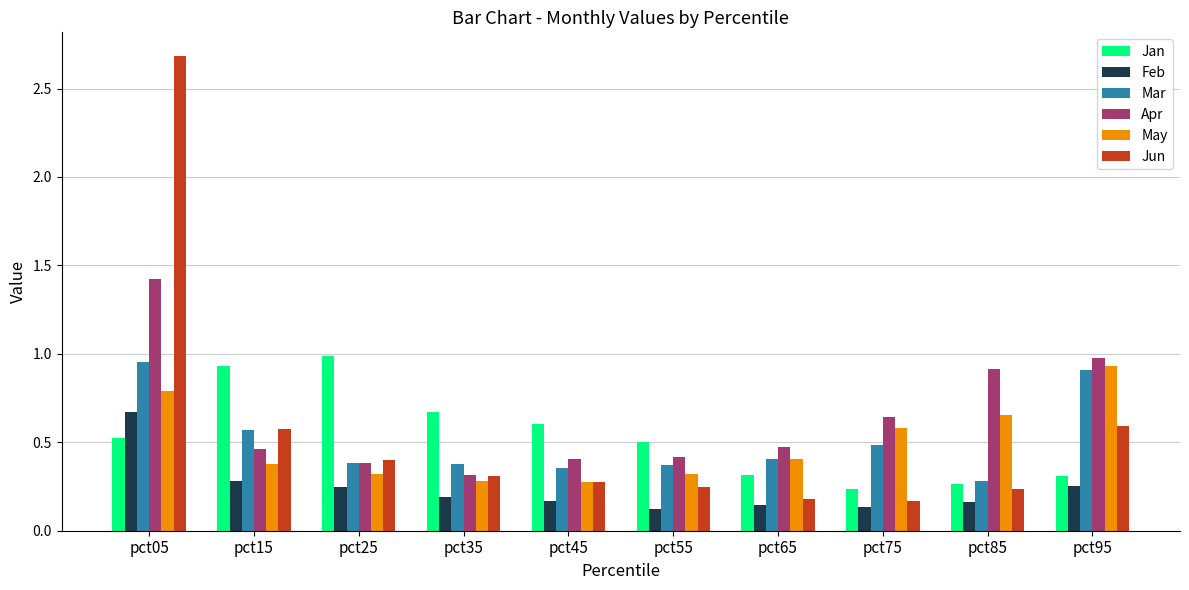

The value of Jan at pct45 is 0.9. True or false?

False